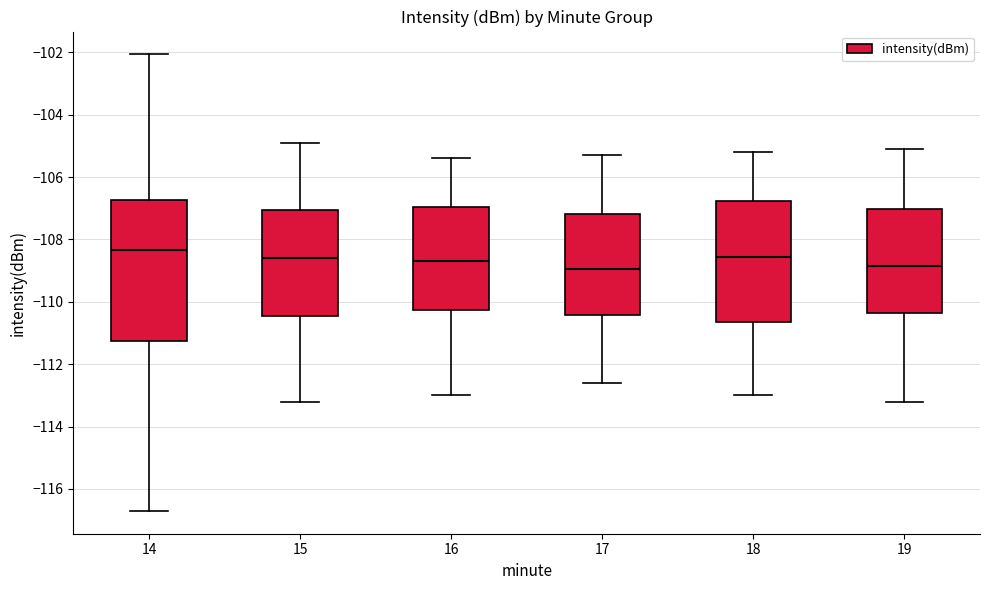

Reading left to right, read every box against the y-axis: the position of its median line, the range the box covers, and the ends of its whiskers. The values are not printed on the chart, so give them approximately, as read against the axis.

14: median -108.4, box -111.2 to -106.8, whiskers -116.8 to -102.0
15: median -108.6, box -110.4 to -107.0, whiskers -113.2 to -104.8
16: median -108.6, box -110.2 to -107.0, whiskers -113.0 to -105.4
17: median -109.0, box -110.4 to -107.2, whiskers -112.6 to -105.2
18: median -108.6, box -110.6 to -106.8, whiskers -113.0 to -105.2
19: median -108.8, box -110.4 to -107.0, whiskers -113.2 to -105.0